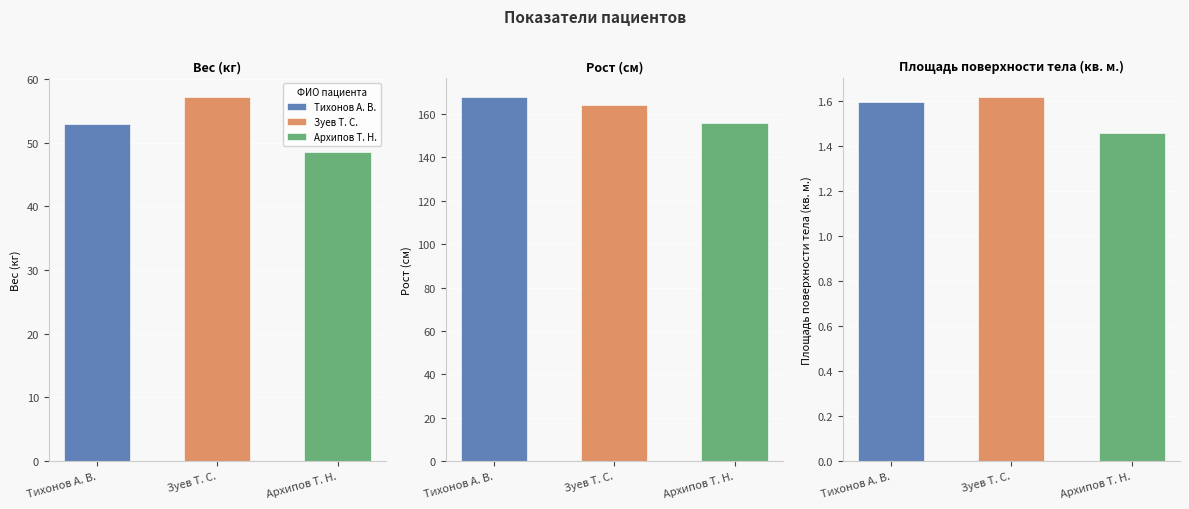

Is the value of Рост (см) at Архипов Т. Н. greater than the value of Вес (кг) at Зуев Т. С.?

Yes